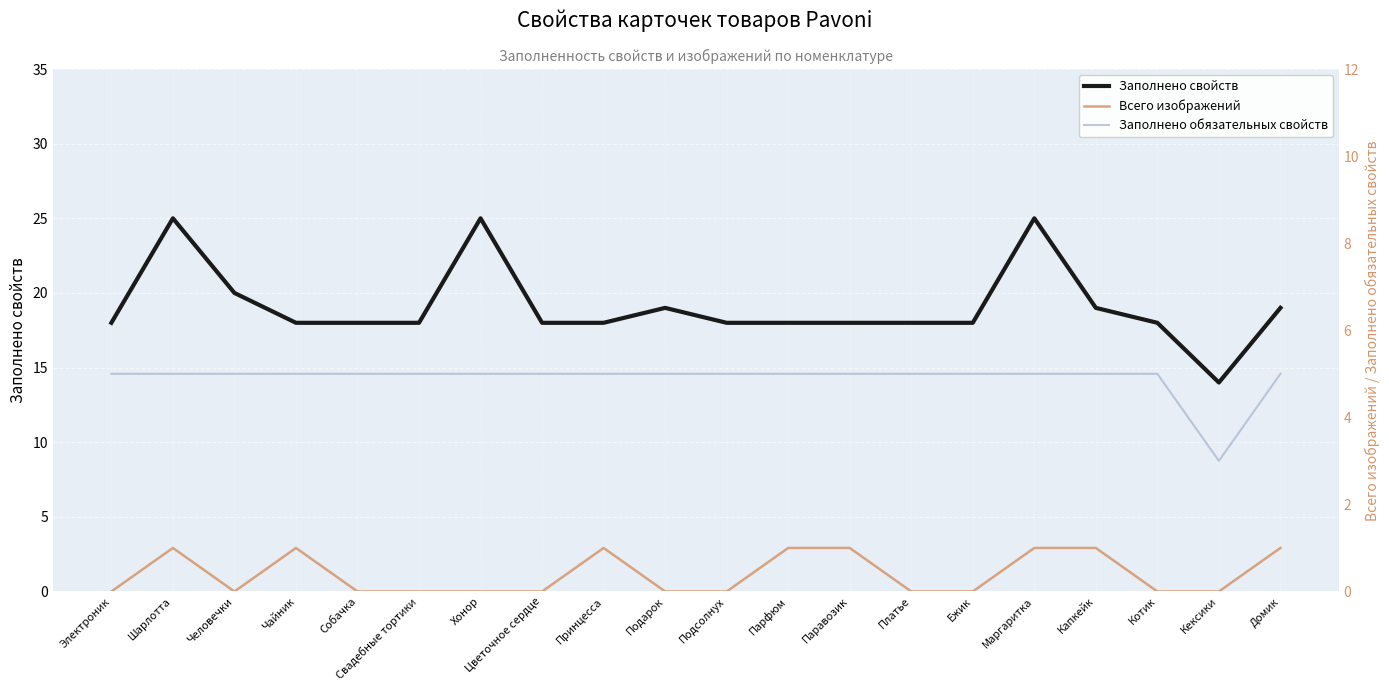

Reading left to right, extract all data points from this chart.

Заполнено свойств: Электроник=18	Шарлотта=25	Человечки=20	Чайник=18	Собачка=18	Свадебные тортики=18	Хонор=25	Цветочное сердце=18	Принцесса=18	Подарок=19	Подсолнух=18	Парфюм=18	Паравозик=18	Платье=18	Ежик=18	Маргаритка=25	Капкейк=19	Котик=18	Кексики=14	Домик=19
Всего изображений: Электроник=0	Шарлотта=1	Человечки=0	Чайник=1	Собачка=0	Свадебные тортики=0	Хонор=0	Цветочное сердце=0	Принцесса=1	Подарок=0	Подсолнух=0	Парфюм=1	Паравозик=1	Платье=0	Ежик=0	Маргаритка=1	Капкейк=1	Котик=0	Кексики=0	Домик=1
Заполнено обязательных свойств: Электроник=5	Шарлотта=5	Человечки=5	Чайник=5	Собачка=5	Свадебные тортики=5	Хонор=5	Цветочное сердце=5	Принцесса=5	Подарок=5	Подсолнух=5	Парфюм=5	Паравозик=5	Платье=5	Ежик=5	Маргаритка=5	Капкейк=5	Котик=5	Кексики=3	Домик=5